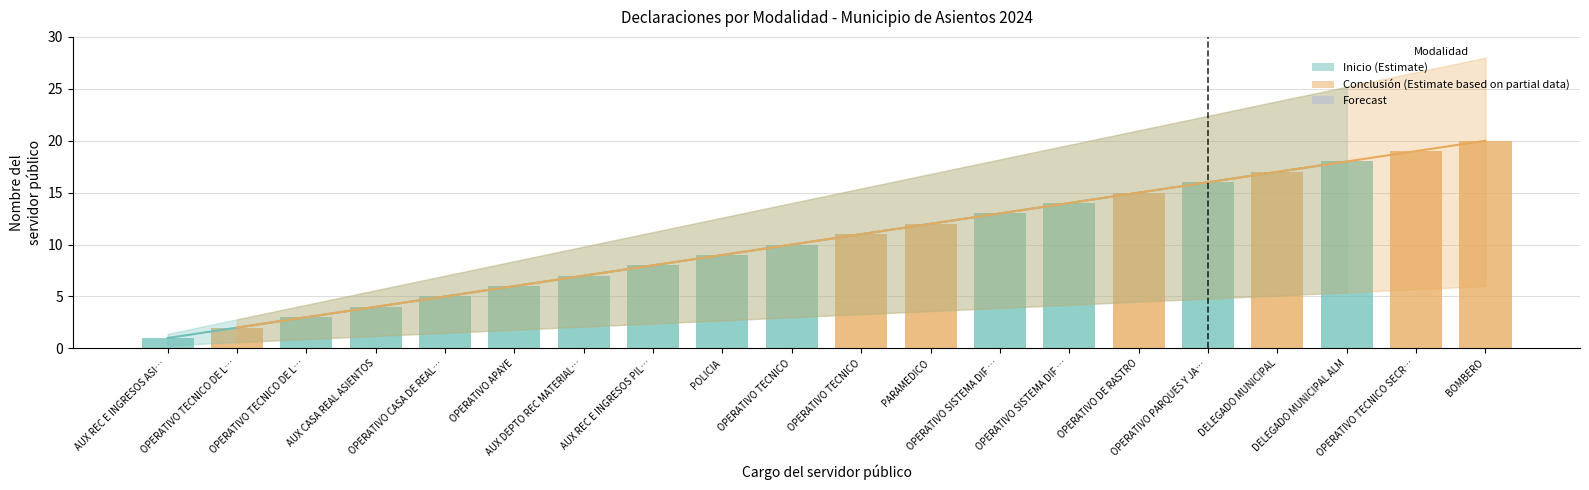

True or false: Nombre del servidor público has a value of 15 at OPERATIVO TECNICO.

False